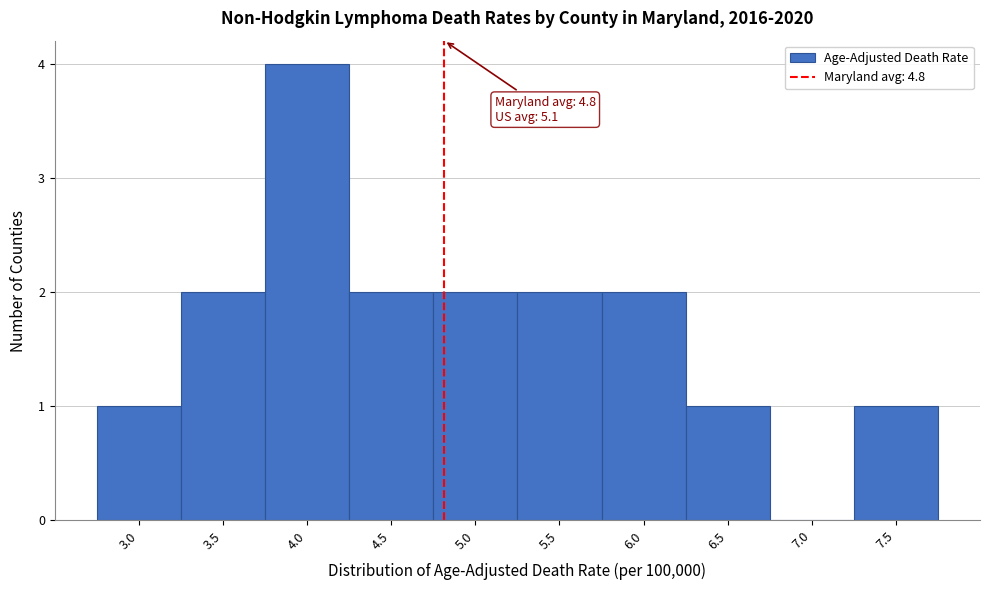

Reading left to right, what are all the values shown in this chart?

3.0=1	3.5=2	4.0=4	4.5=2	5.0=2	5.5=2	6.0=2	6.5=1	7.0=0	7.5=1